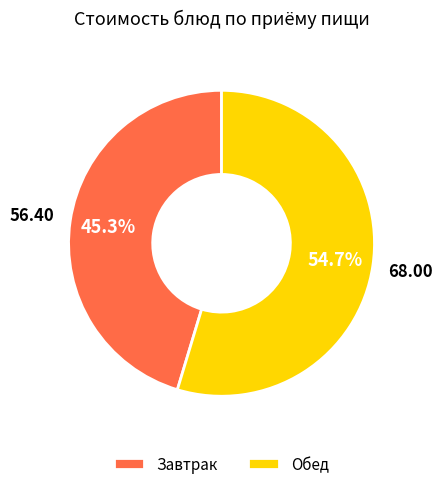

Rank the categories by value from lowest to highest.

Завтрак, Обед